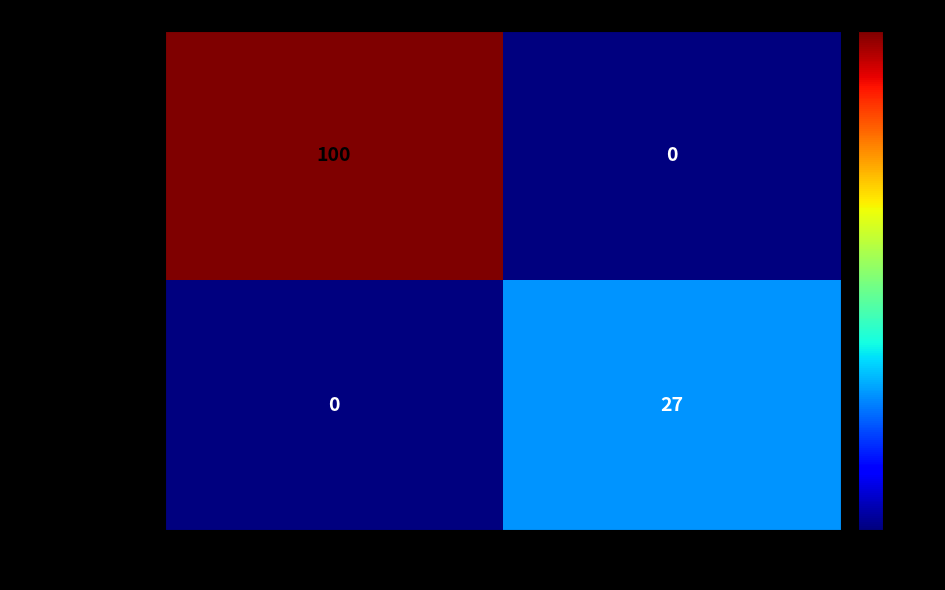

What is the difference between the maximum and minimum values in the f93e5bdb5af035ad... series?

100